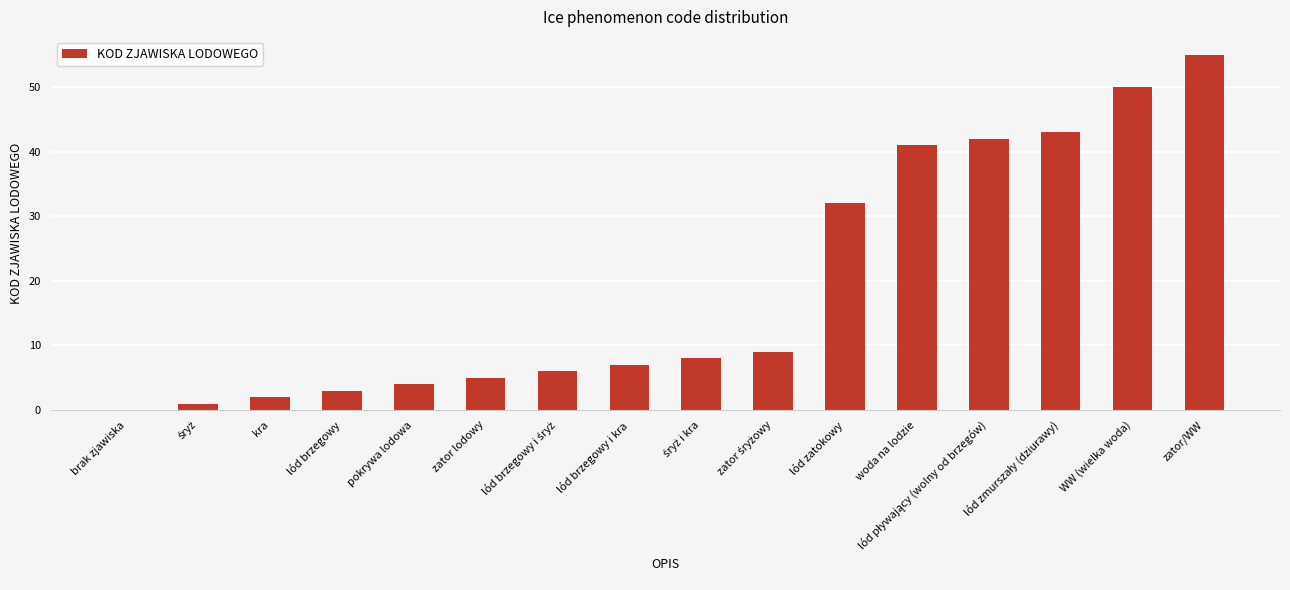

Read the value at lód brzegowy i kra.

7